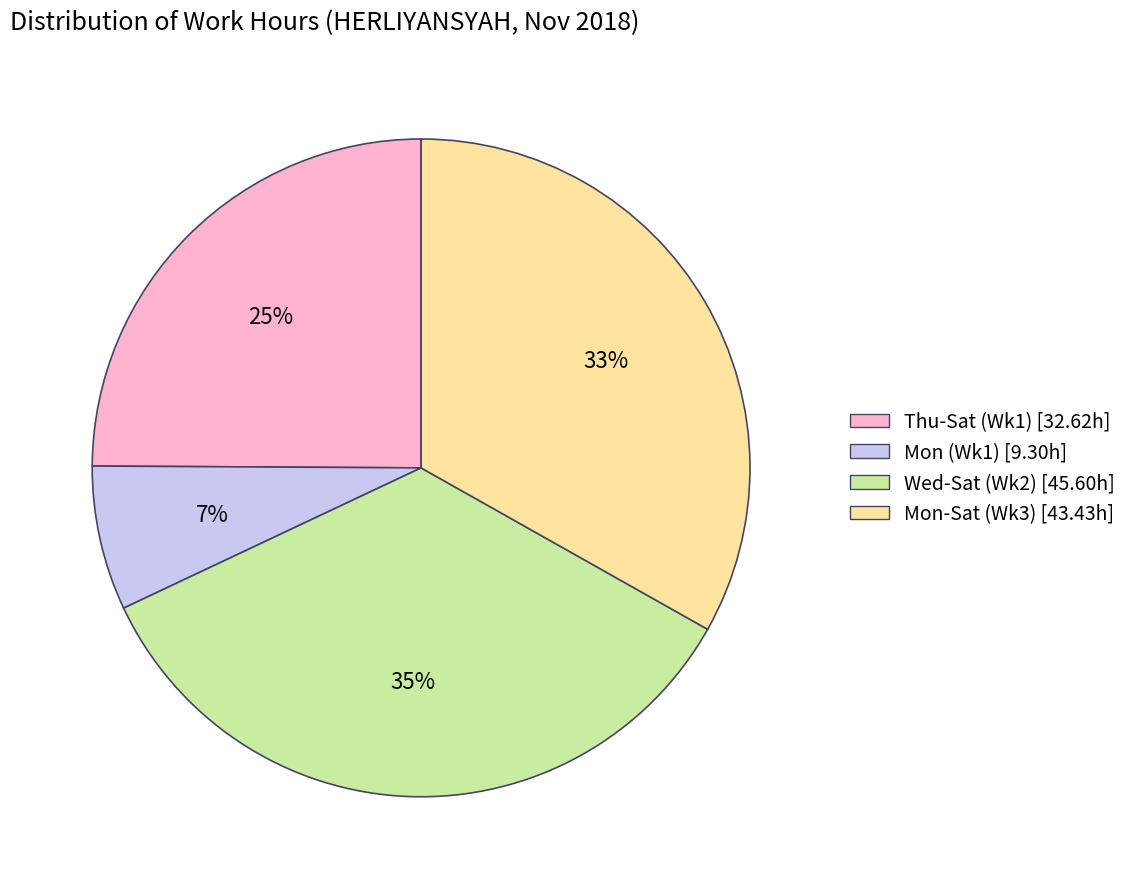

Does any single category account for the majority?

No